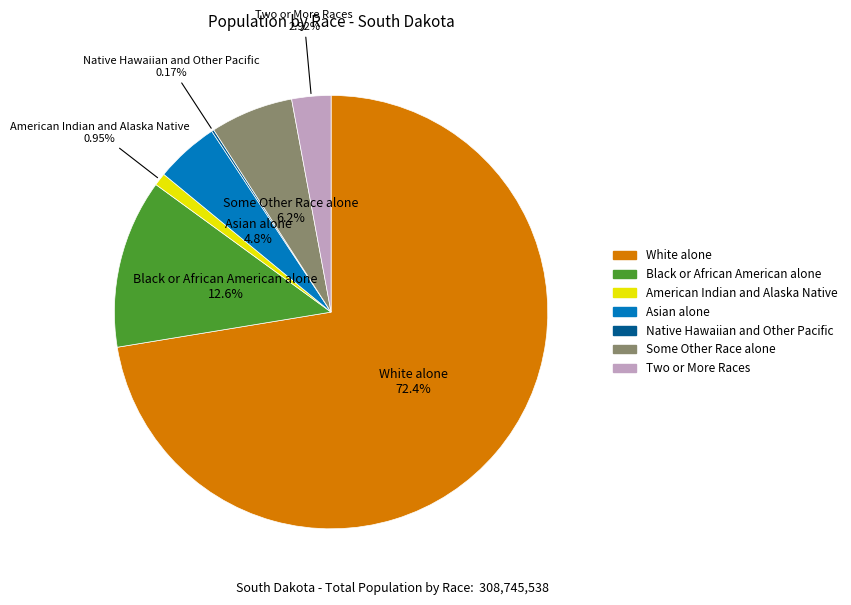

Is there a majority slice in this chart?

Yes